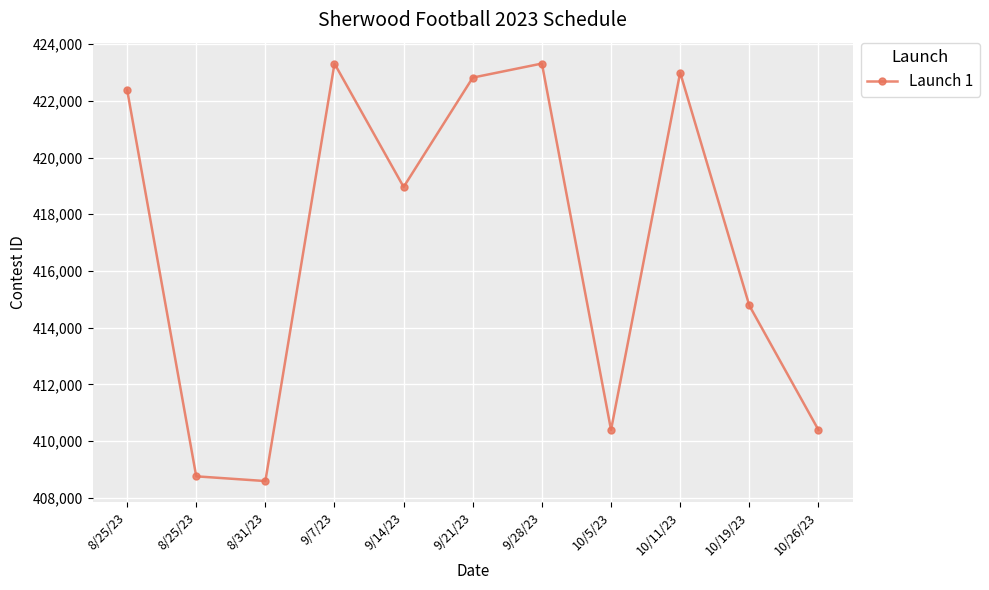

Is it true that the value at 9/28/23 is 244913?

False